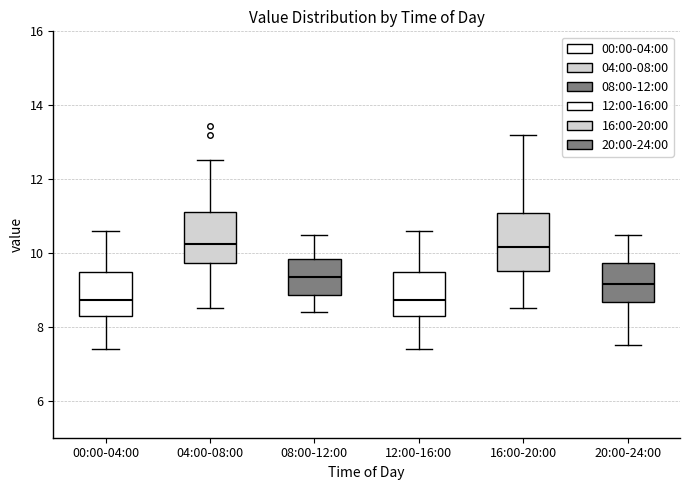

Reading left to right, transcribe this box plot: for each box, give where its median line is, the range the box spans, and where its two whiskers end, as read against the y-axis. The values are not printed on the chart, so give them approximately, as read against the axis.

00:00-04:00: median 8.8, box 8.4 to 9.4, whiskers 7.4 to 10.6
04:00-08:00: median 10.2, box 9.8 to 11.2, whiskers 8.6 to 12.6
08:00-12:00: median 9.4, box 8.8 to 9.8, whiskers 8.4 to 10.6
12:00-16:00: median 8.8, box 8.4 to 9.4, whiskers 7.4 to 10.6
16:00-20:00: median 10.2, box 9.6 to 11.0, whiskers 8.6 to 13.2
20:00-24:00: median 9.2, box 8.6 to 9.8, whiskers 7.6 to 10.6